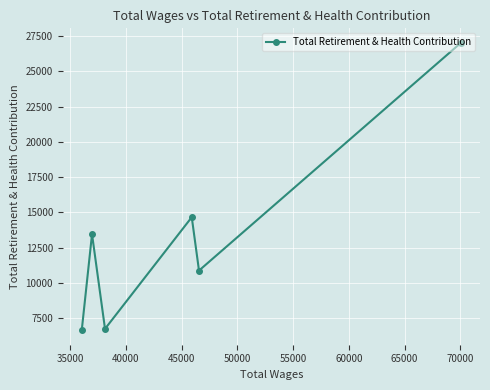

What is the difference between the second highest and second lowest values?

7913